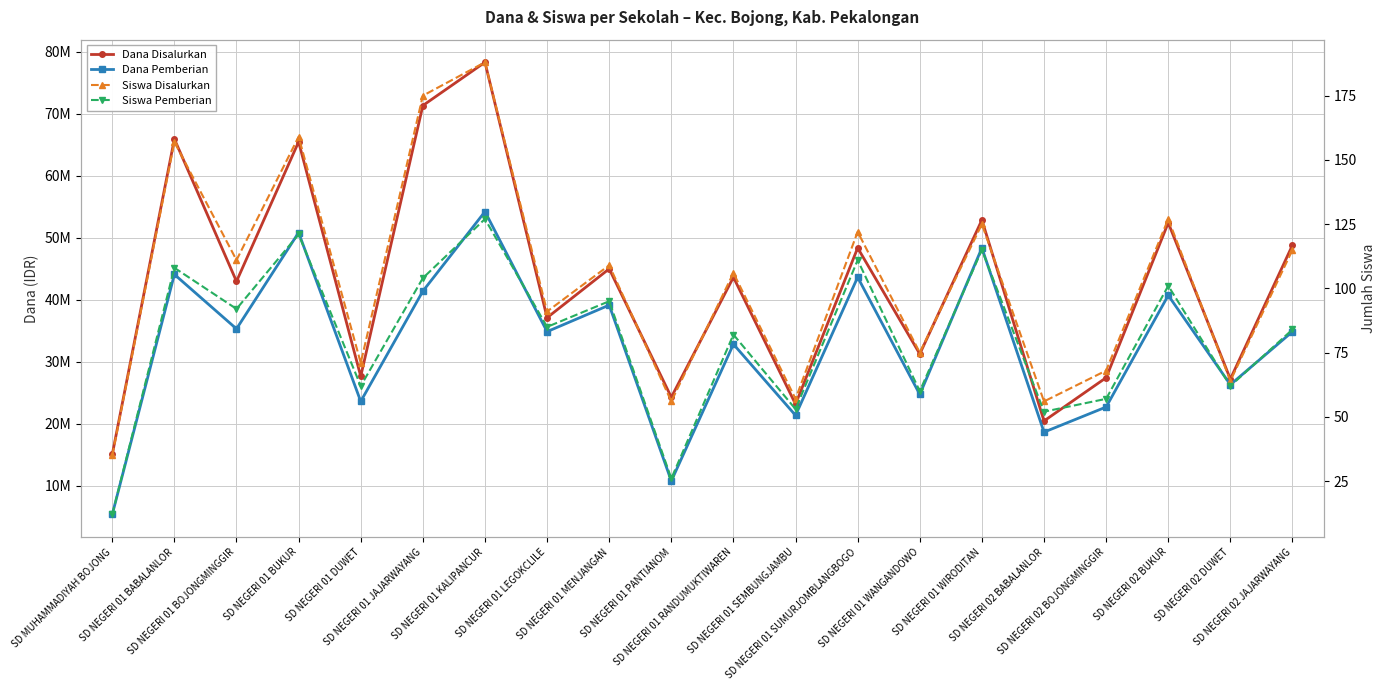

What position from the right is SD NEGERI 02 BUKUR?

3